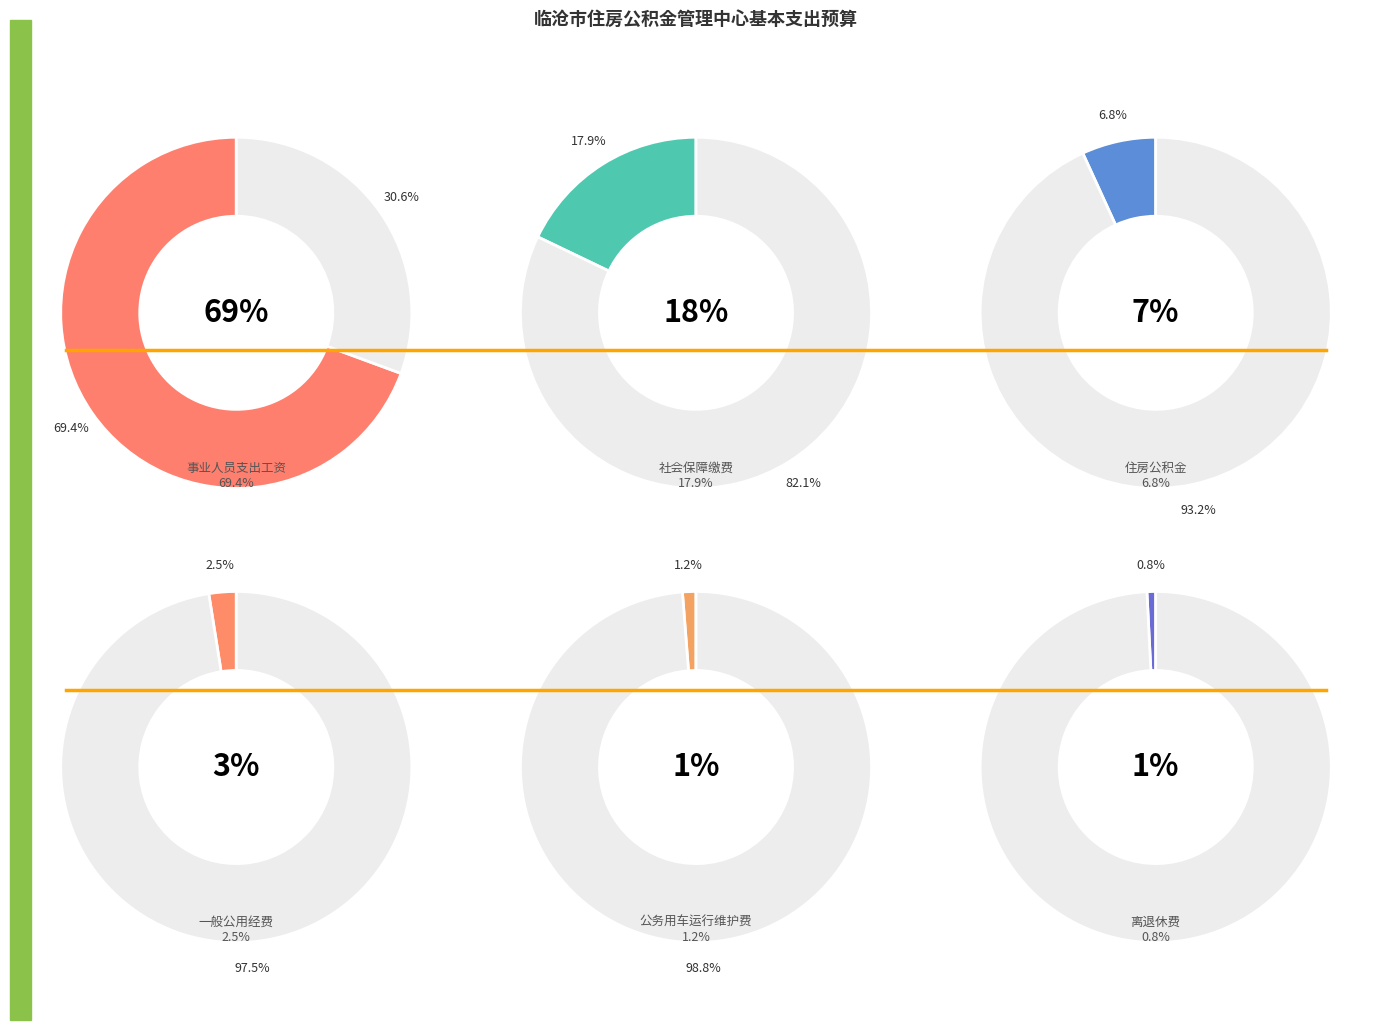

To the nearest percent, what is the difference between the 住房公积金 and 社会保障缴费 slice percentages?

11%